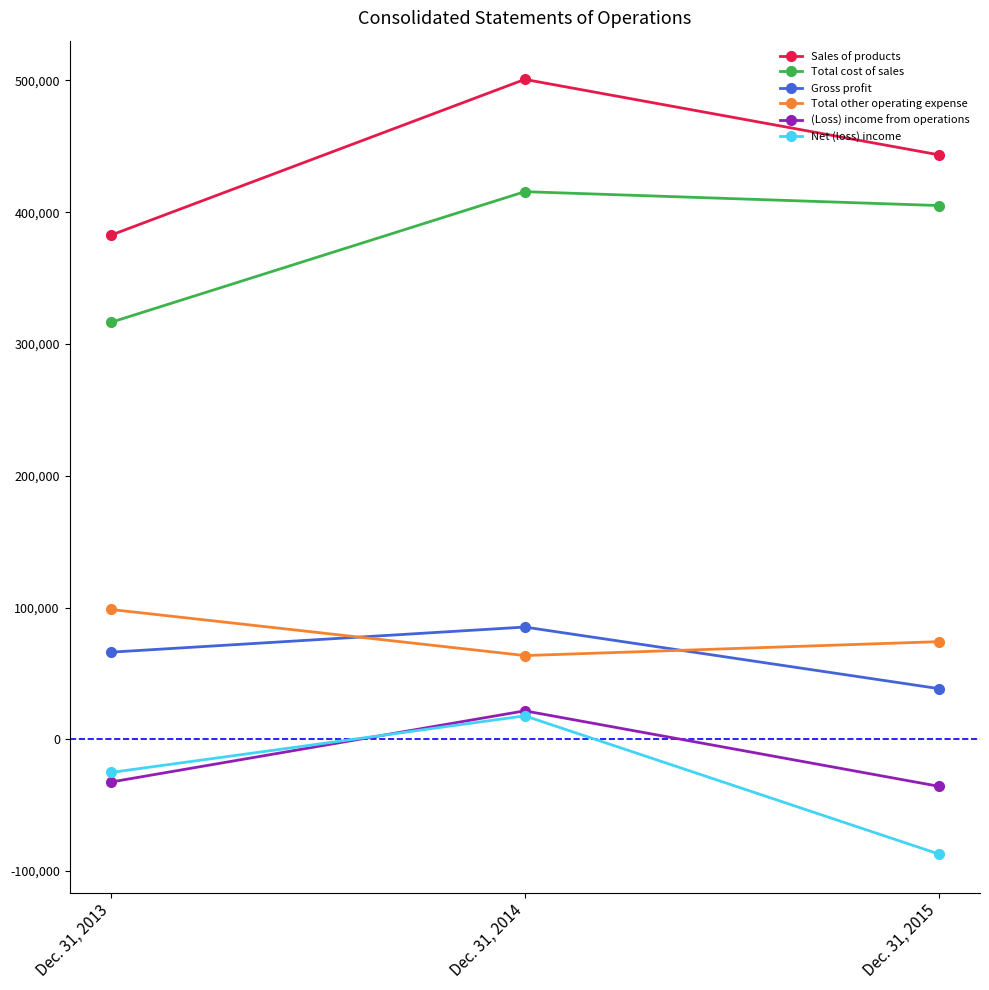

Rank the categories by (Loss) income from operations value from highest to lowest.

Dec. 31, 2014, Dec. 31, 2013, Dec. 31, 2015